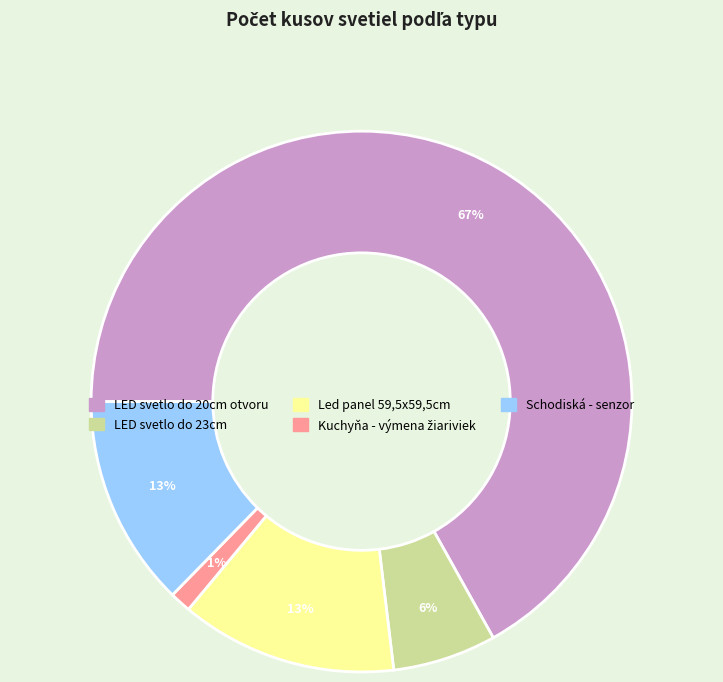

Does any single category account for the majority?

Yes